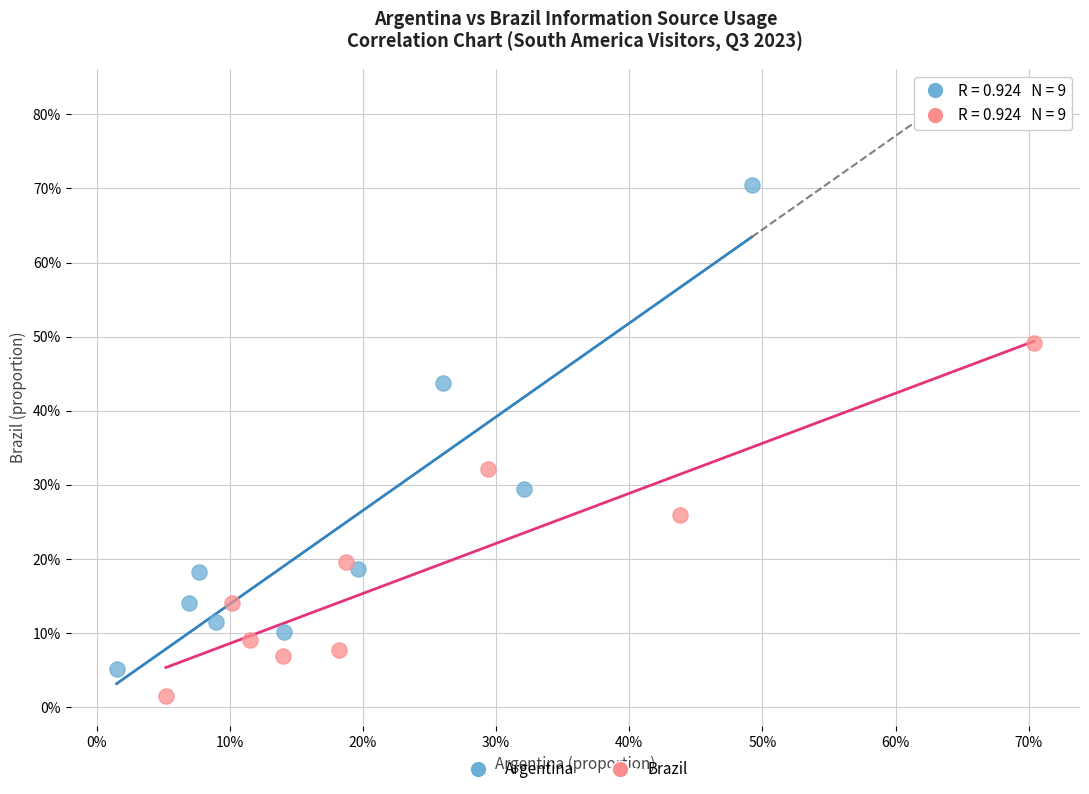

Which series contains the highest Y value?

Argentina